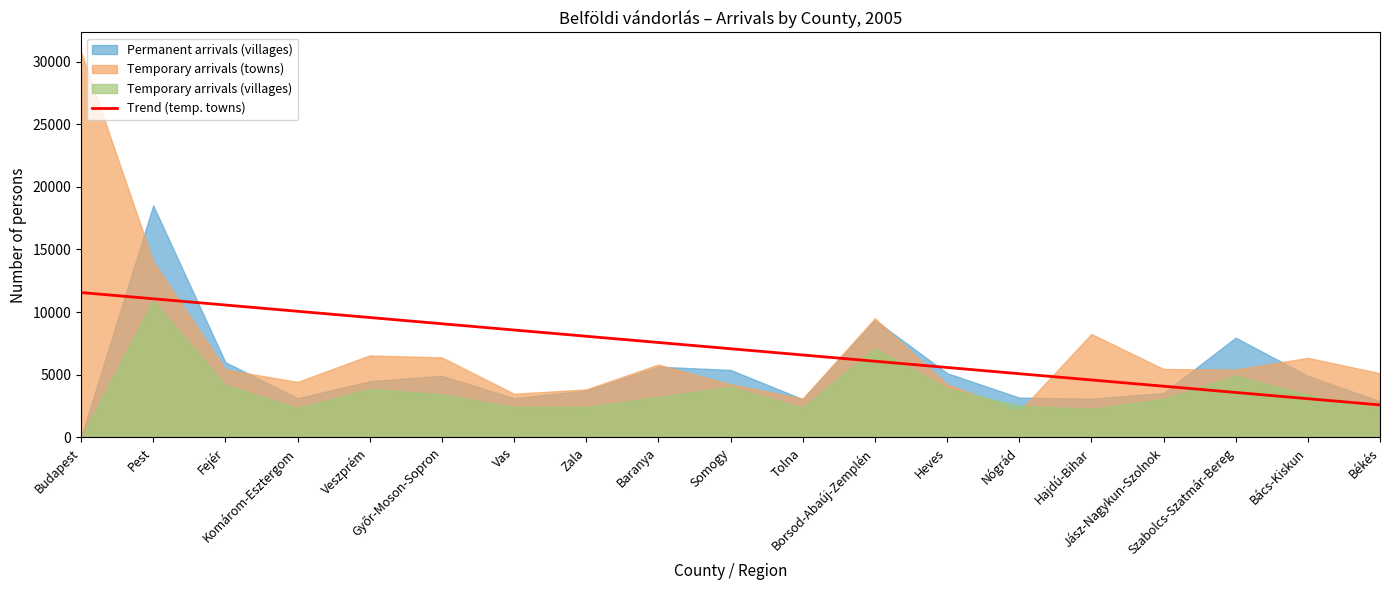

What is the maximum value for Trend (temp. towns)?

11560.3